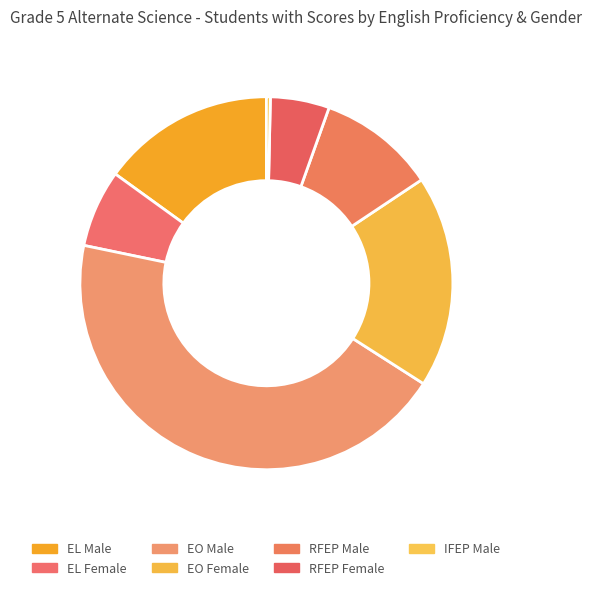

To the nearest percent, what portion does EL Female represent?

7%